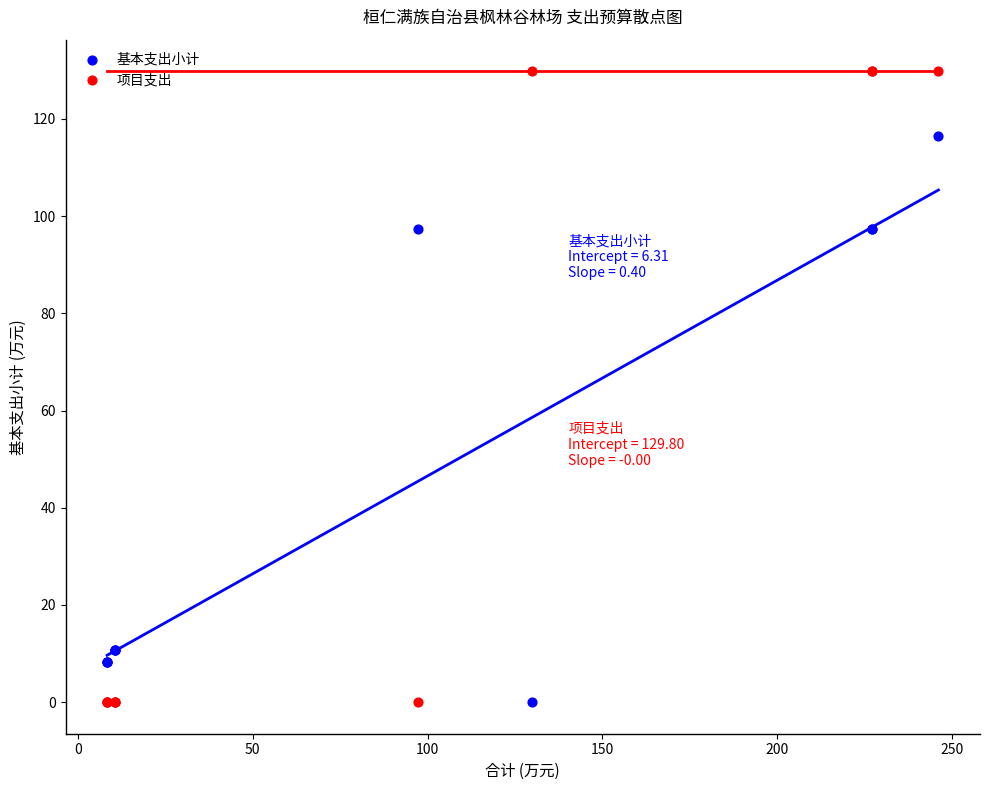

What is the X range (max minus min) for the scatter plot?

237.9